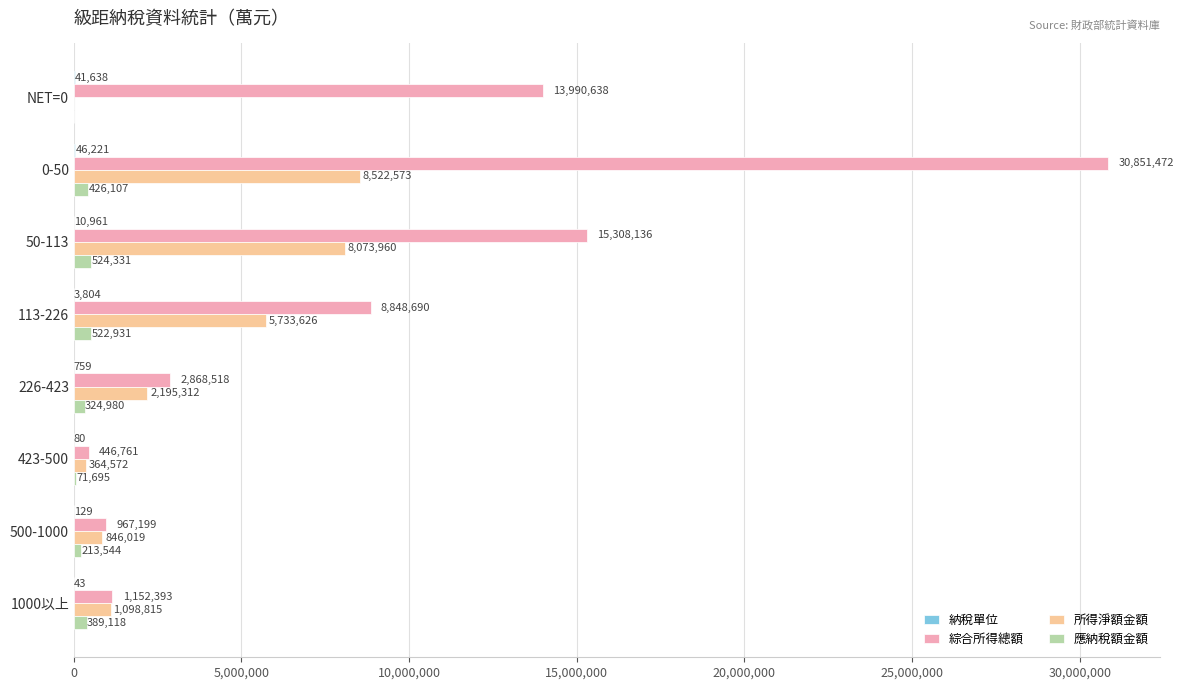

At which category is the sum across all series the highest?

0-50